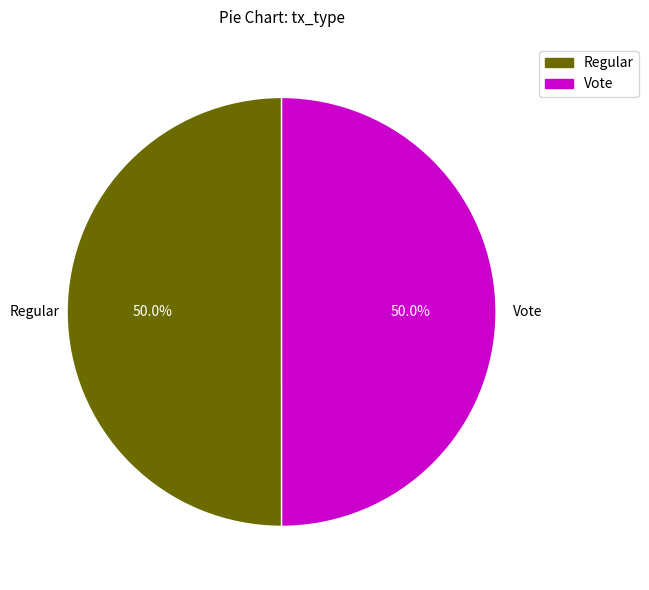

Combined, do Regular and Vote account for over 50%?

Yes